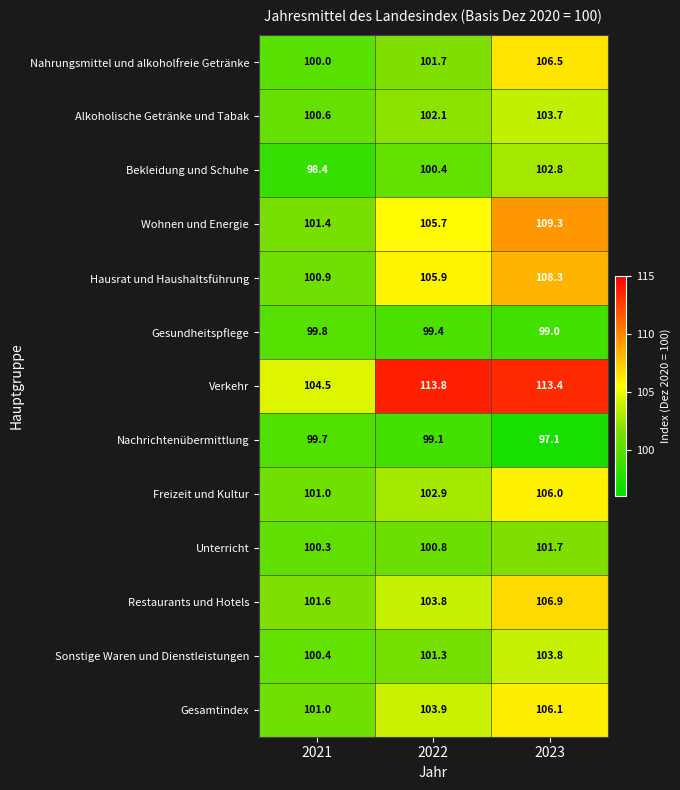

Count the number of data series in this chart.

13